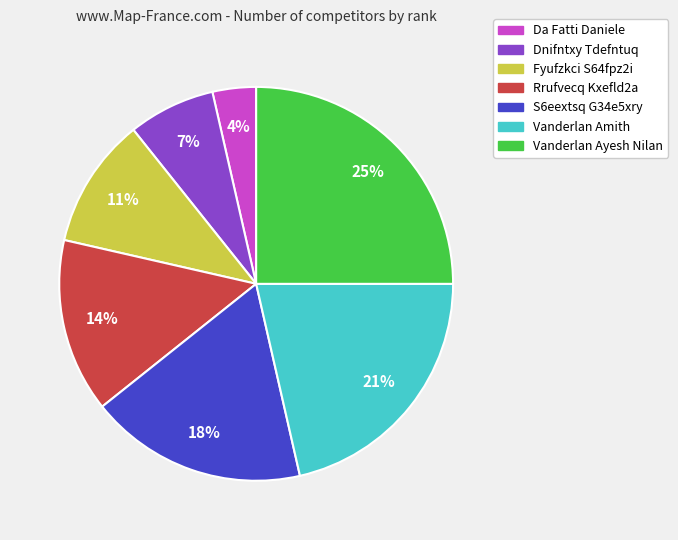

Combined, do Vanderlan Ayesh Nilan and Fyufzkci S64fpz2i account for over 50%?

No